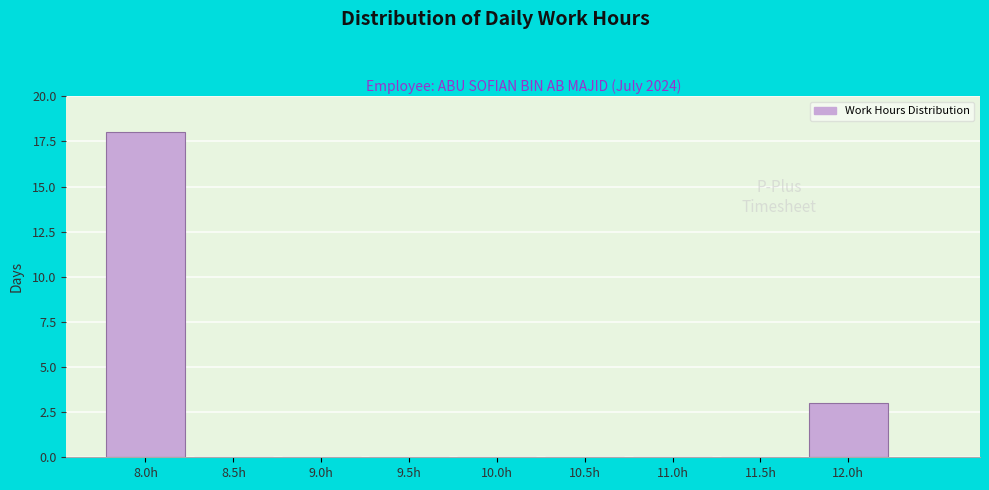

Reading left to right, transcribe all the data shown in this chart.

8.0h=18	8.5h=0	9.0h=0	9.5h=0	10.0h=0	10.5h=0	11.0h=0	11.5h=0	12.0h=3